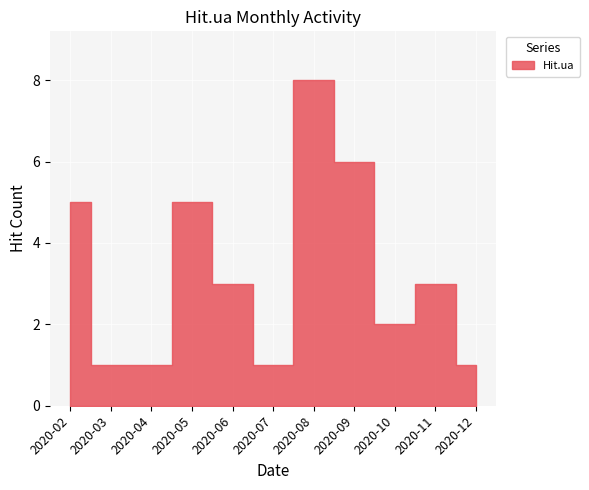

At which category does the data reach its first local valley?

2020-07